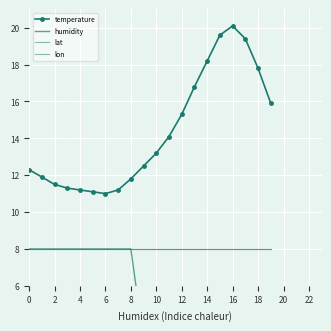

What is the sum of all lon values?

160.0